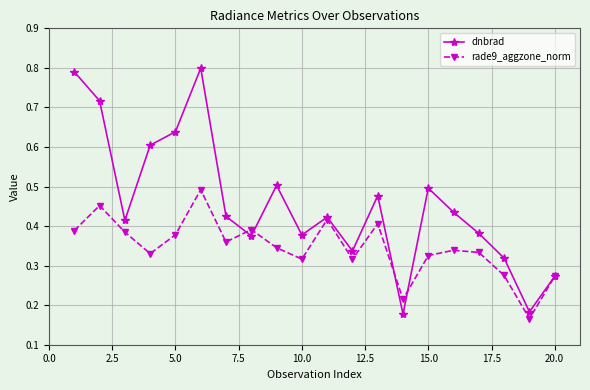

How many lines are shown in the chart?

2